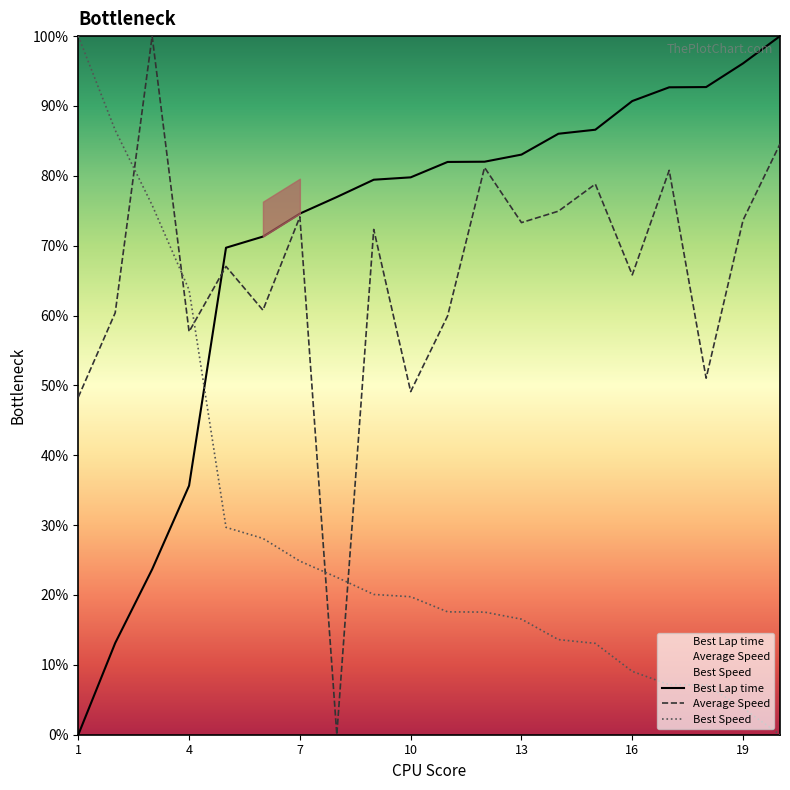

At which label is Average Speed closest to 50?

10